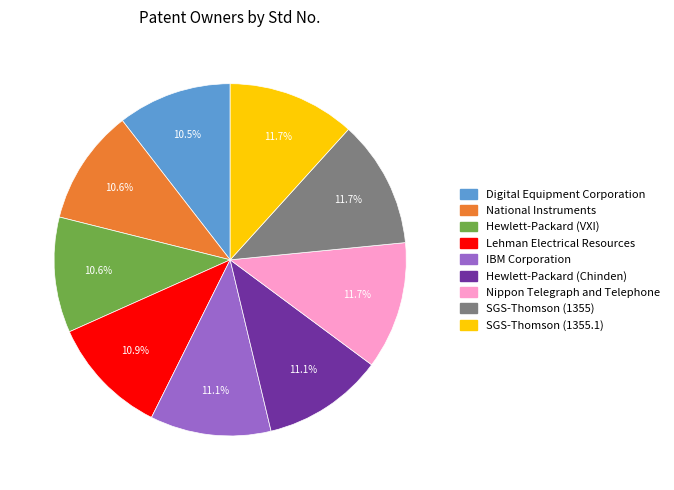

To the nearest percent, what is the difference between the largest and smallest slice percentages?

1%